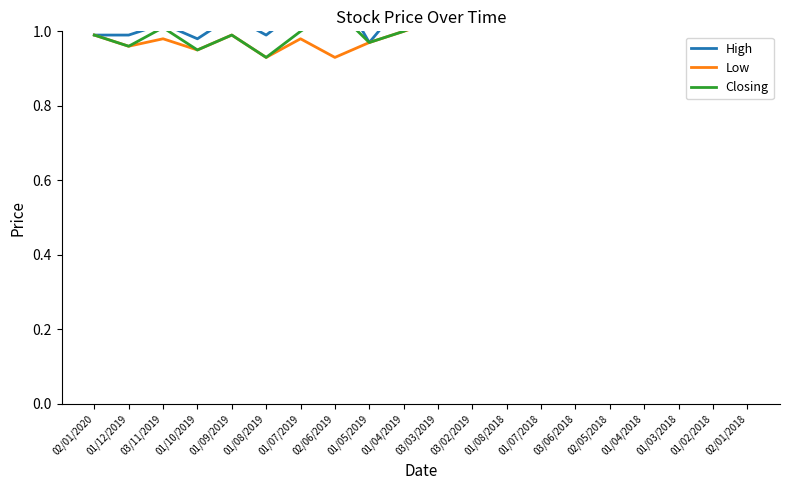

Where is Closing nearest to the value 1?

01/07/2019